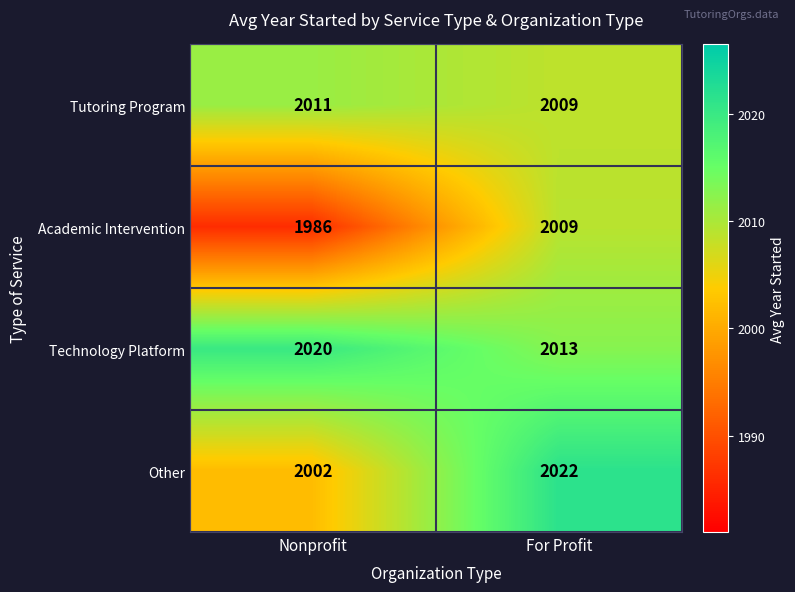

What is the sum of the Technology Platform values at Nonprofit and For Profit?

4033